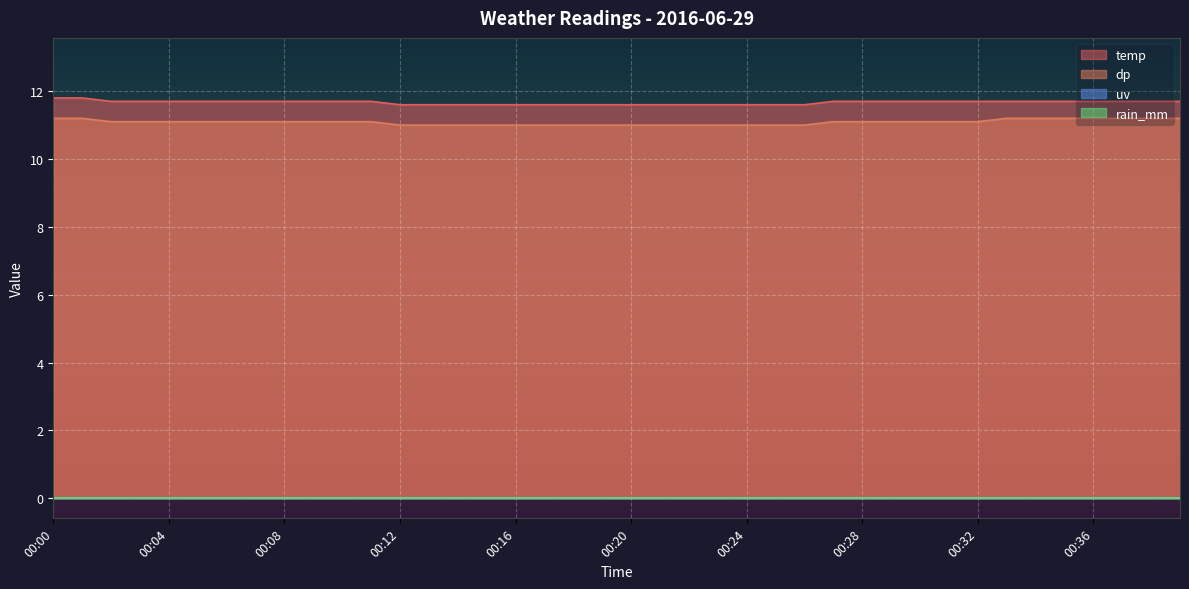

Is the value of dp at 00:08 greater than the value of temp at 00:16?

No